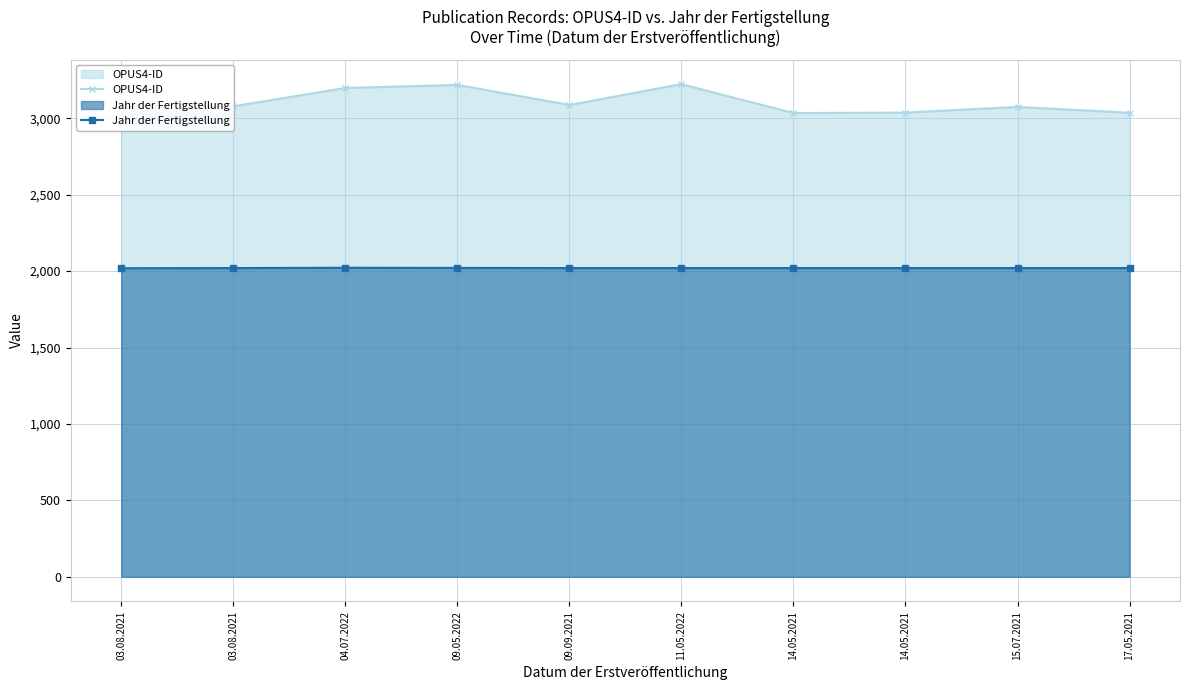

In Jahr der Fertigstellung, how many points are higher than both neighbors (excluding endpoints)?

1